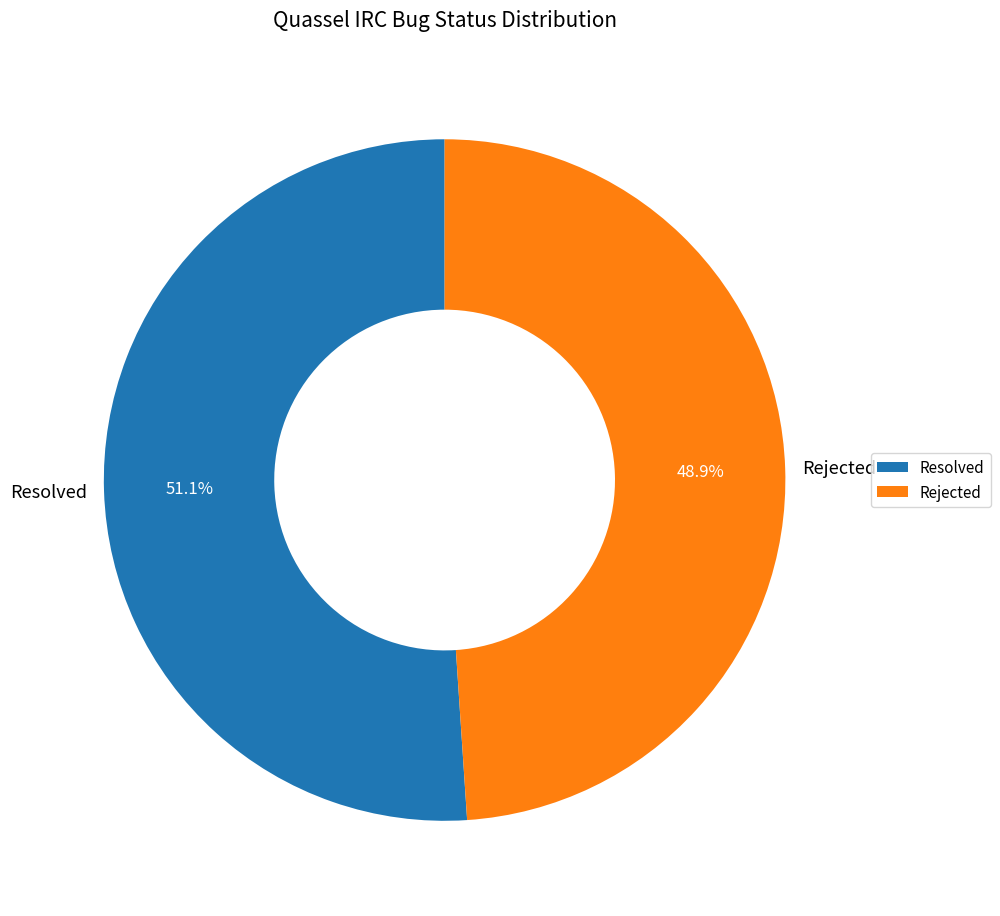

What is the smallest slice in the pie chart?

Rejected